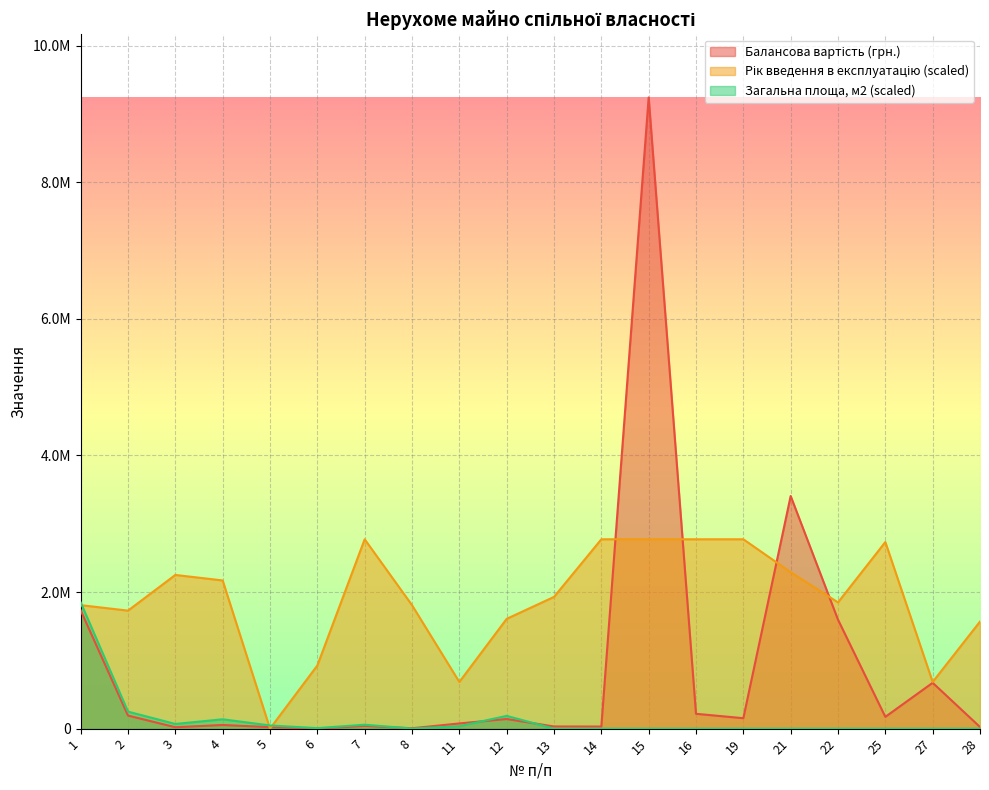

Which label corresponds to the smallest value in the chart?

5